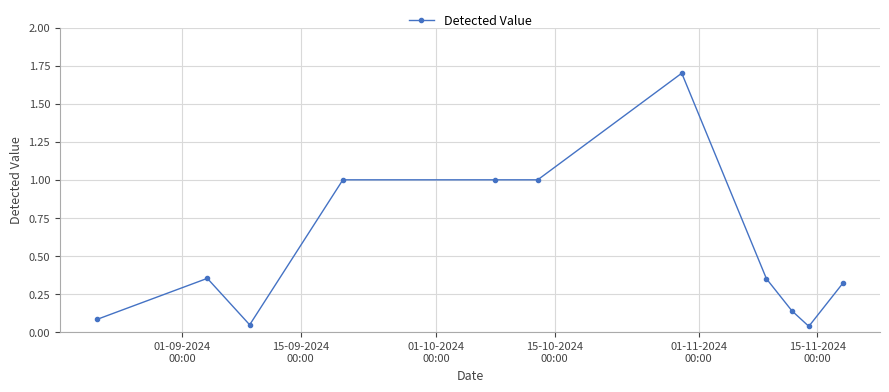

What is the sum of all values?

6.0